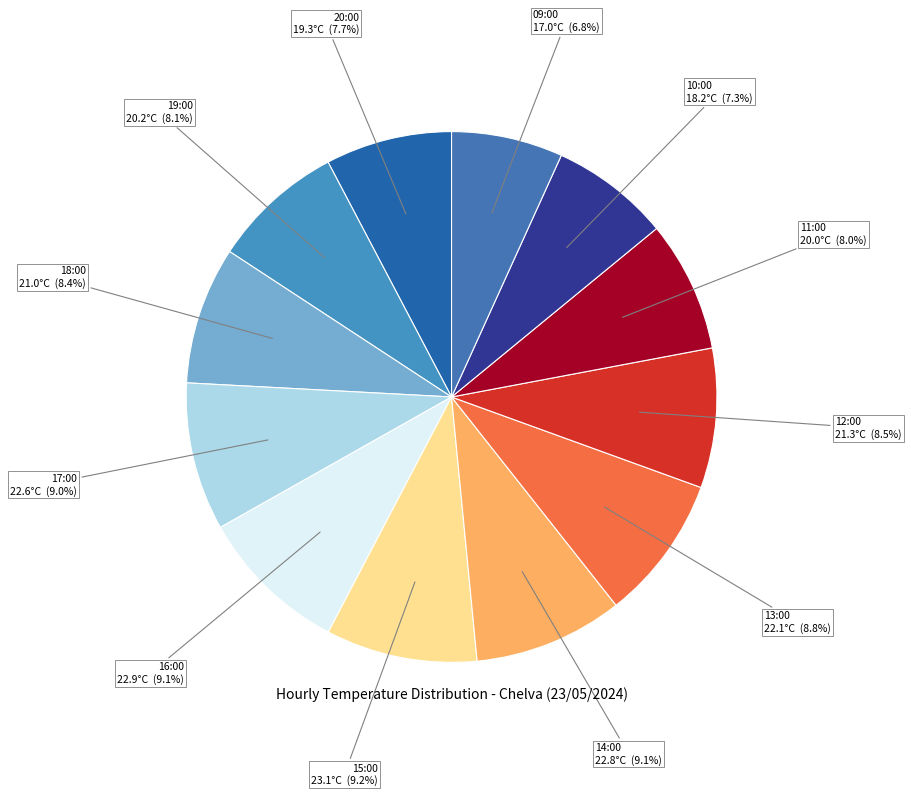

What percentage is the 15:00 slice, to the nearest percent?

9%